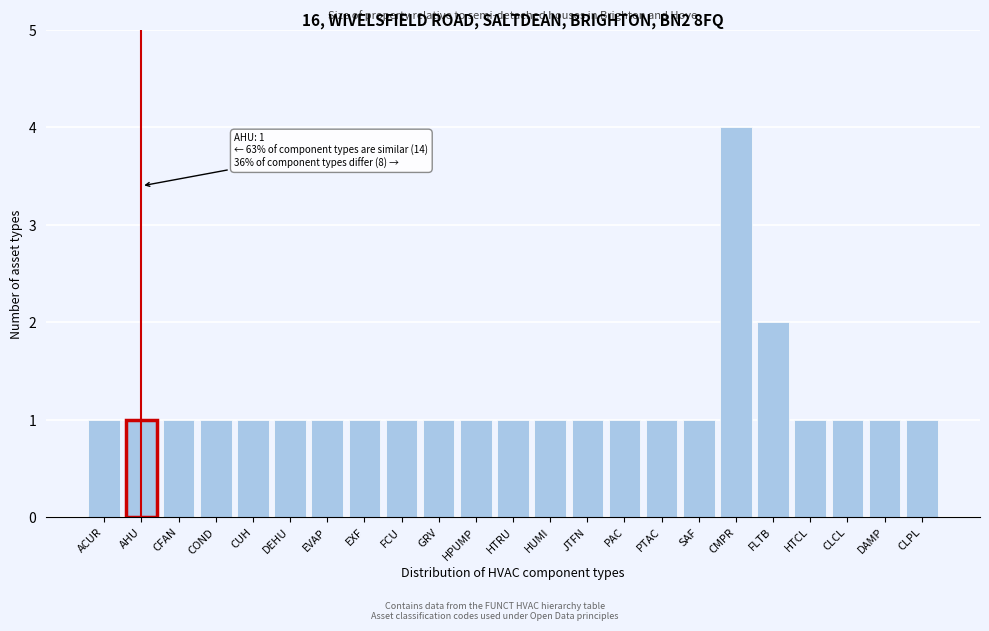

Reading right to left, list all the values displayed in this chart.

CLPL=1	DAMP=1	CLCL=1	HTCL=1	FLTB=2	CMPR=4	SAF=1	PTAC=1	PAC=1	JTFN=1	HUMI=1	HTRU=1	HPUMP=1	GRV=1	FCU=1	EXF=1	EVAP=1	DEHU=1	CUH=1	COND=1	CFAN=1	AHU=1	ACUR=1